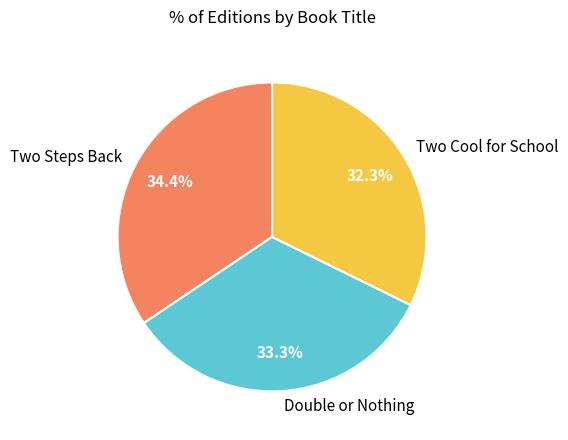

What portion of the pie excludes Two Cool for School?

67.7%